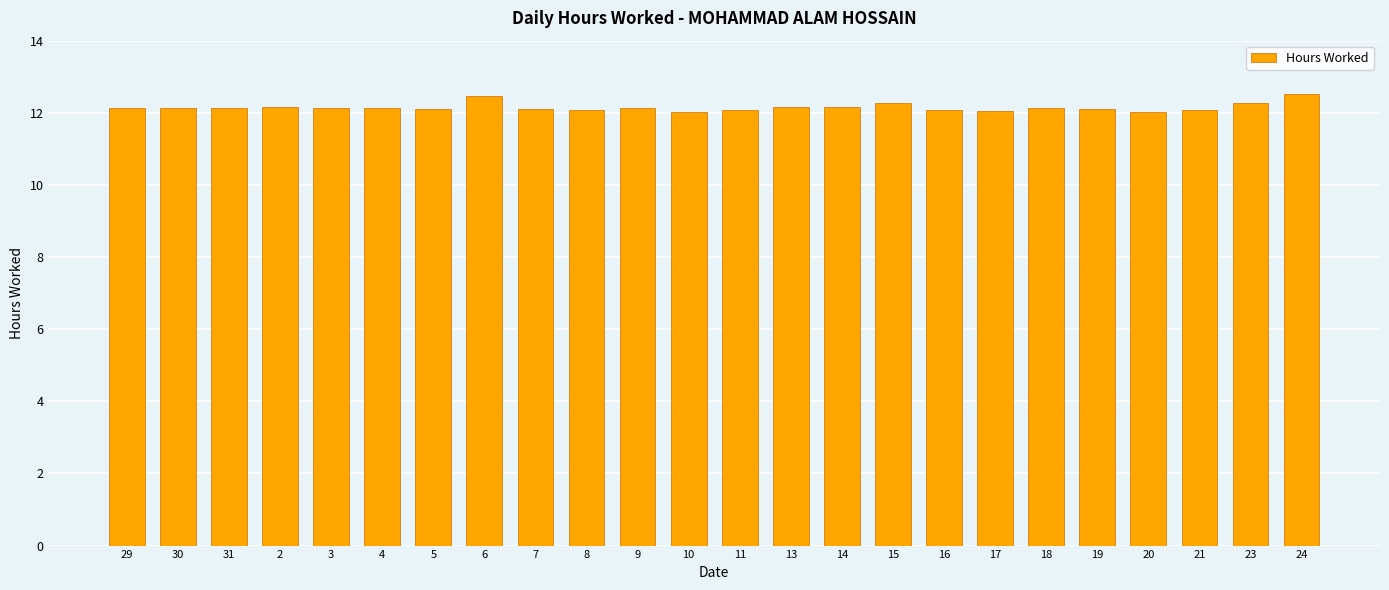

What position from the right is 5?

18